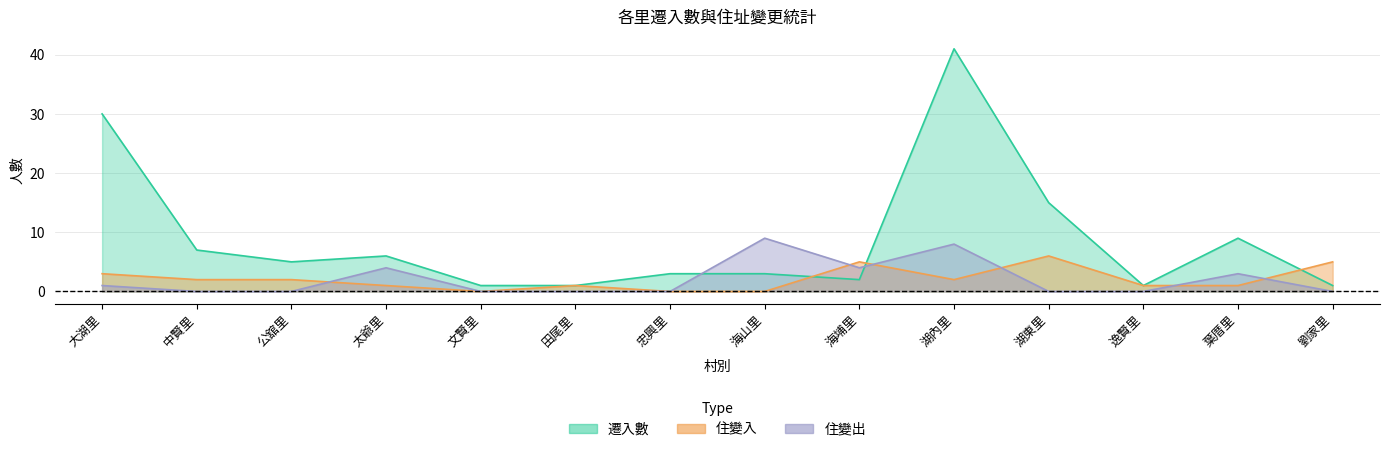

Which series ends up on top after the final intersection of 住變入 and 住變出?

住變入